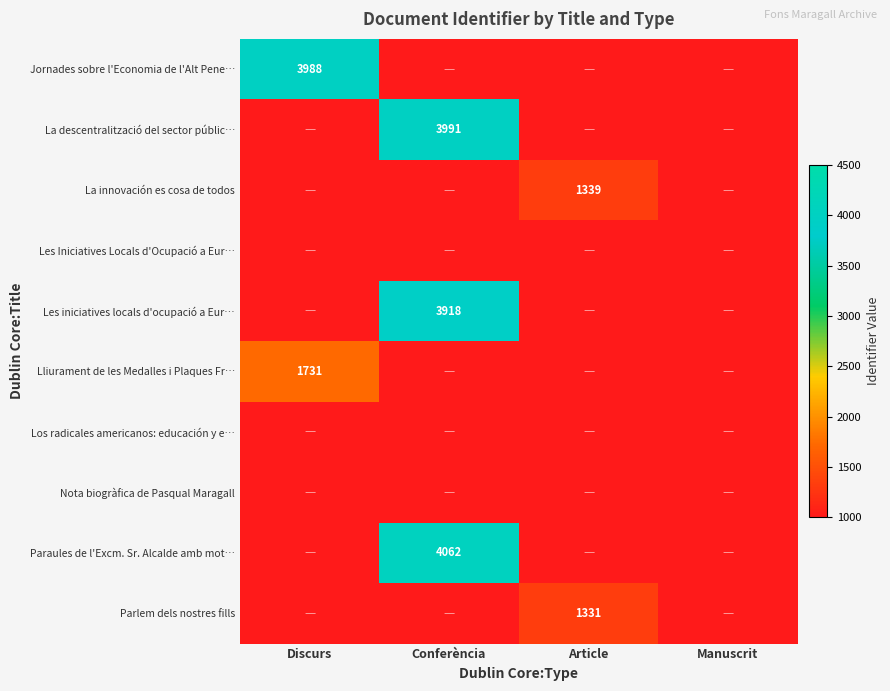

Which category has the lowest value in the Lliurament de les Medalles i Plaques Fr… series?

Discurs